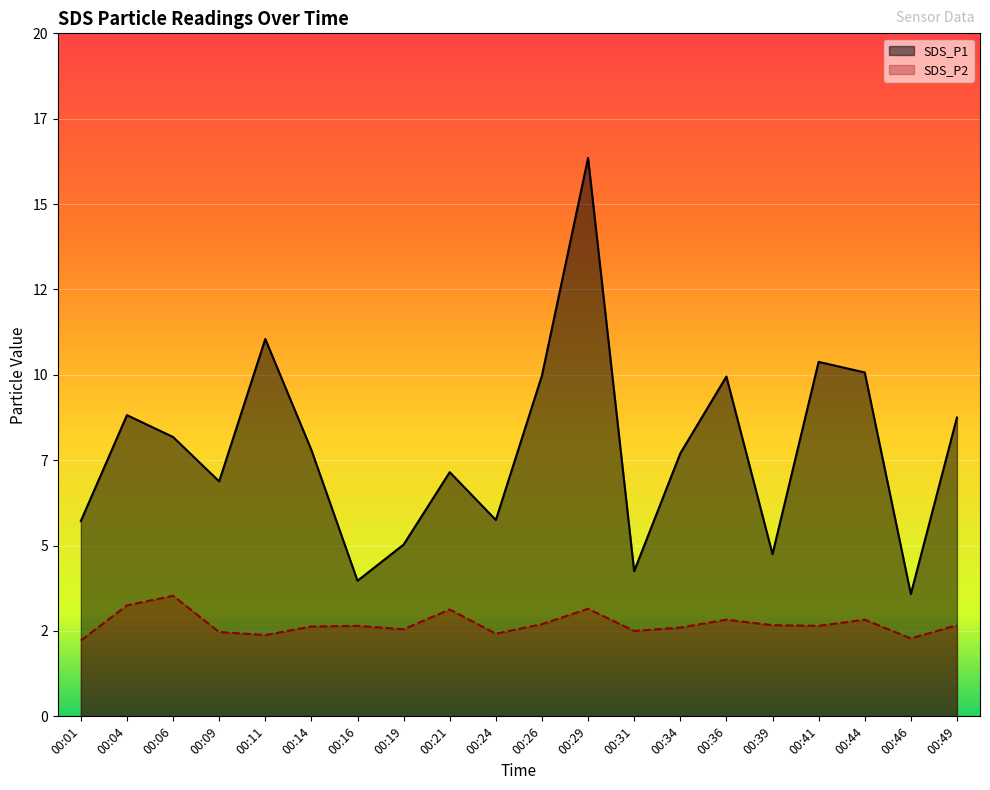

What is the maximum value shown in the chart?

16.4